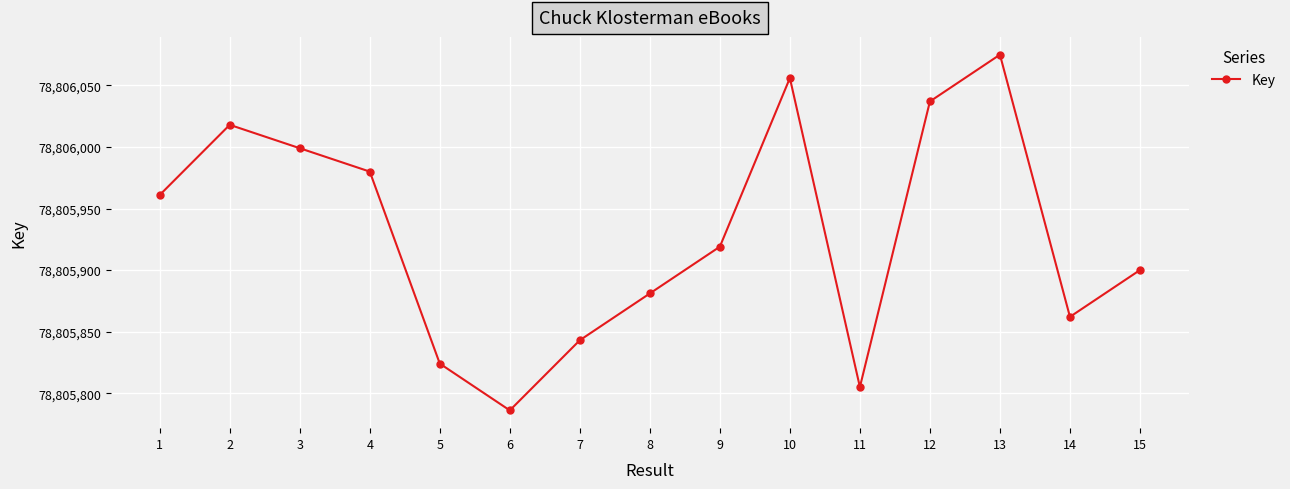

Reading right to left, transcribe all the data shown in this chart.

15=78805900	14=78805862	13=78806075	12=78806037	11=78805805	10=78806056	9=78805919	8=78805881	7=78805843	6=78805786	5=78805824	4=78805980	3=78805999	2=78806018	1=78805961